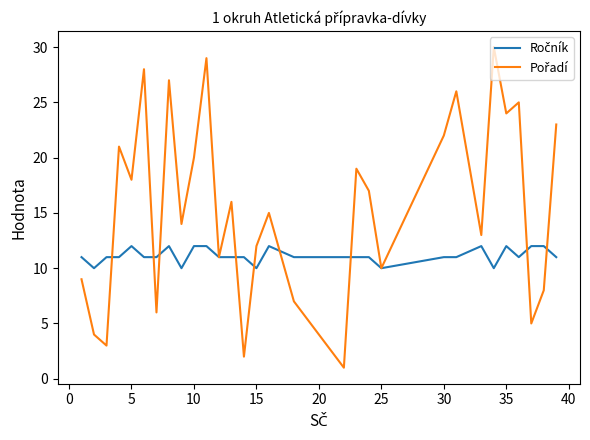

What is the maximum value shown in the chart?

30